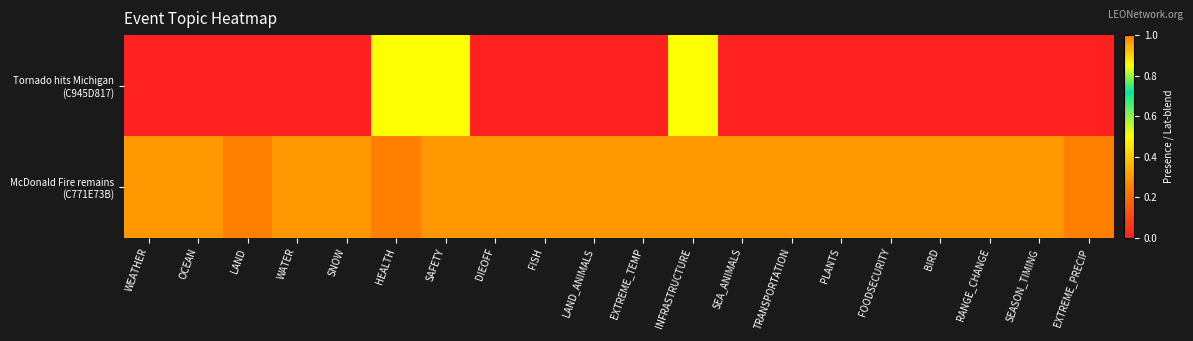

At LAND_ANIMALS, list the series in order from largest to smallest.

McDonald Fire remains (C771E73B), Tornado hits Michigan (C945D817)